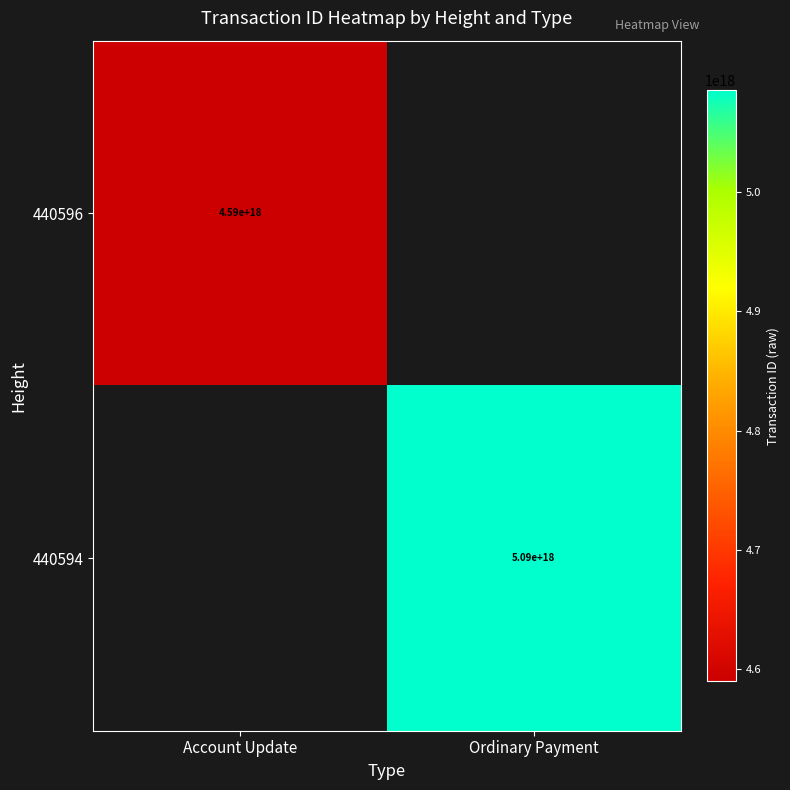

True or false: 440596 has a value of 6256486075203942400 at Account Update.

False